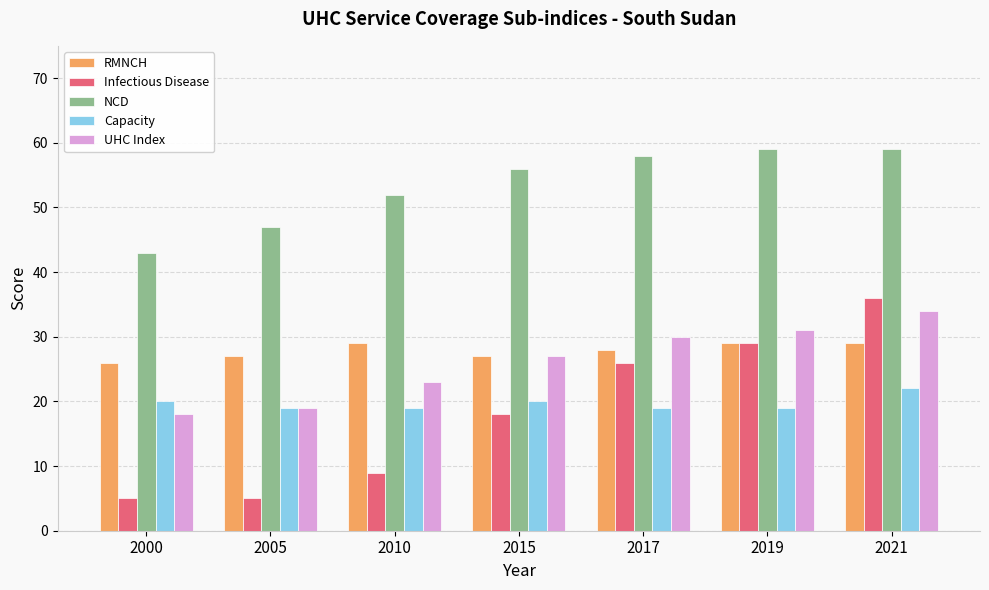

The value of RMNCH at 2000 is 26. True or false?

True